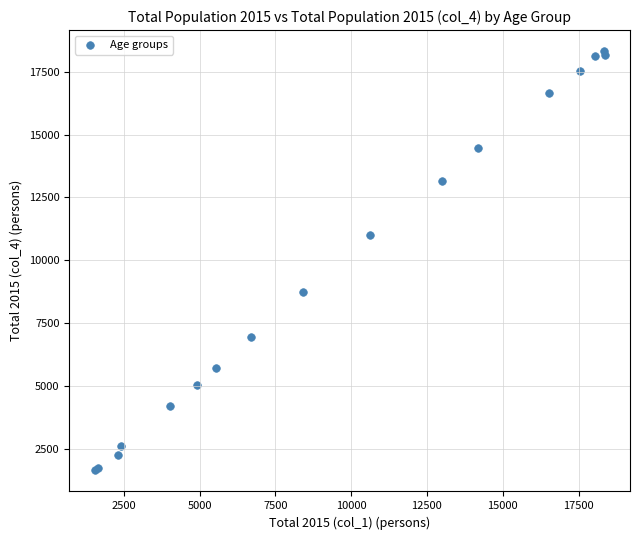

What Y value in the scatter plot is closest to 9978?

11014